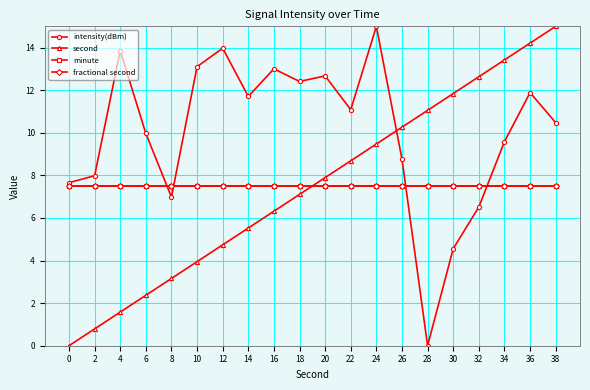

True or false: minute and intensity(dBm) intersect in this chart.

True